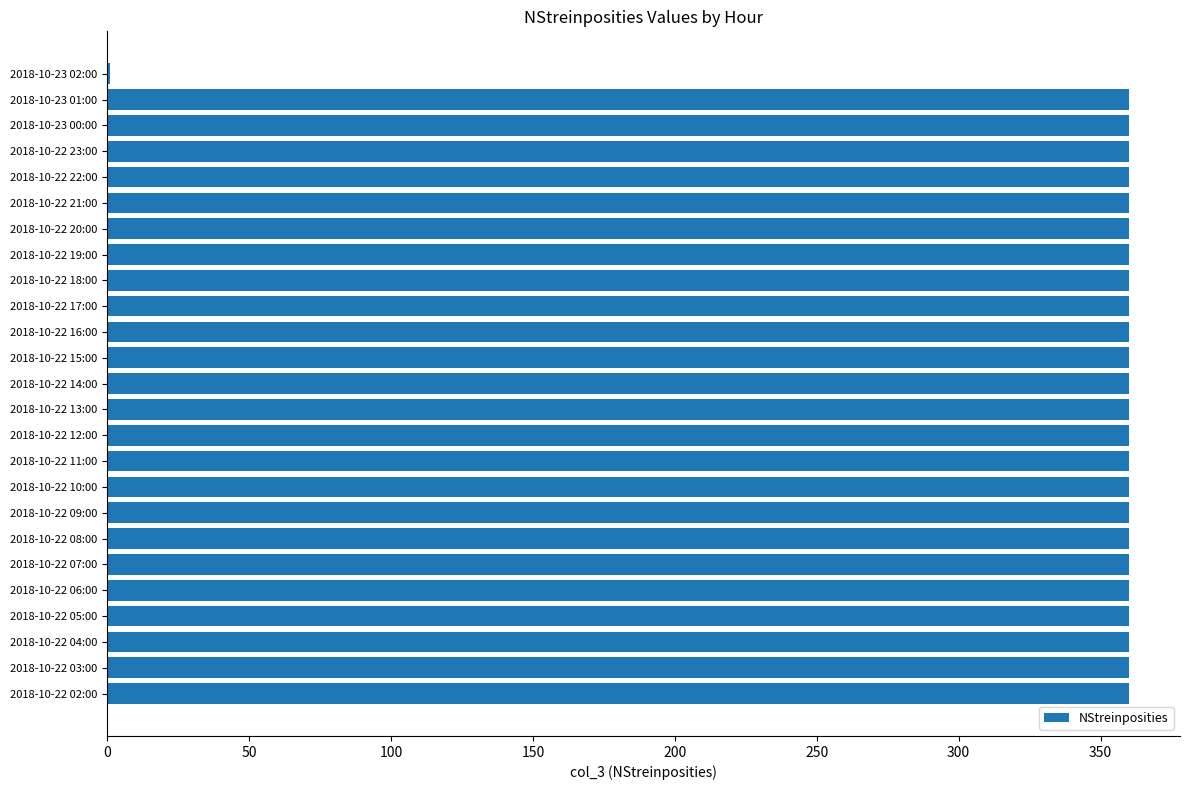

What is the sum of all values?

8641